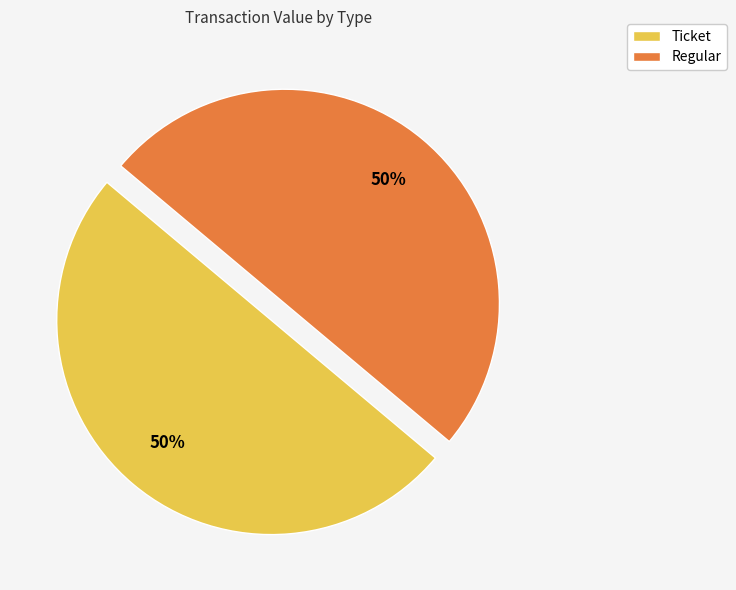

What is the ratio of the value at Regular to the value at Ticket?

1.0